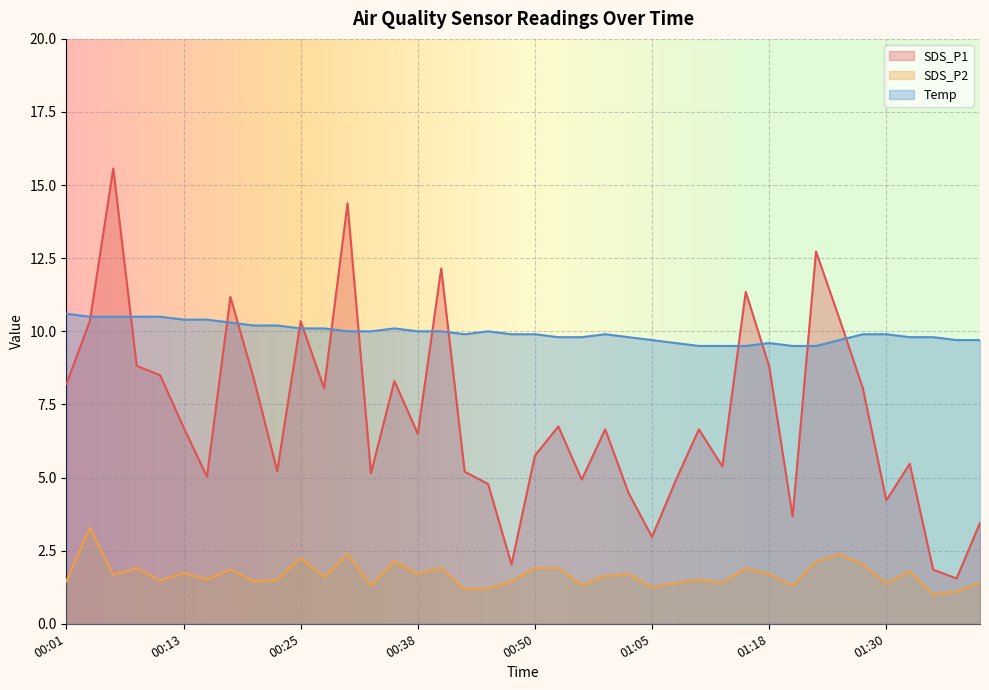

How many lines are shown in the chart?

3